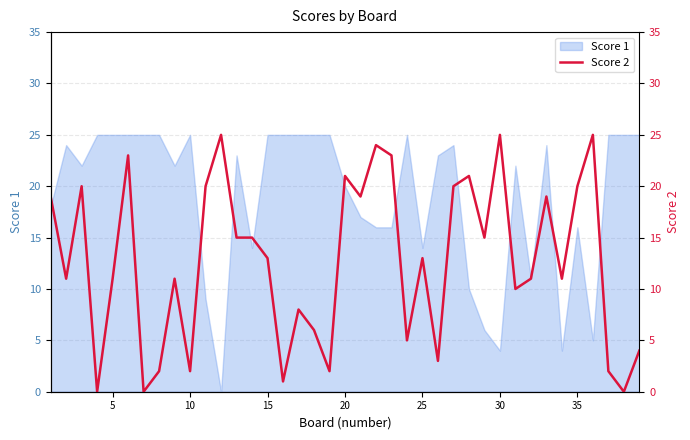

True or false: the data shows 1 at 15.

True